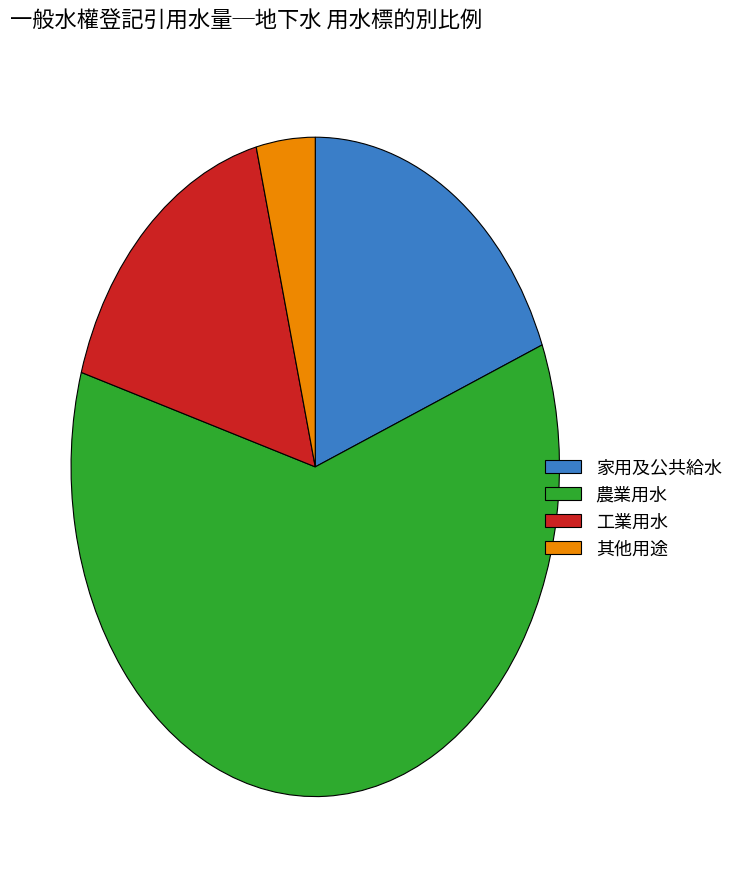

Which slice is the smallest?

其他用途